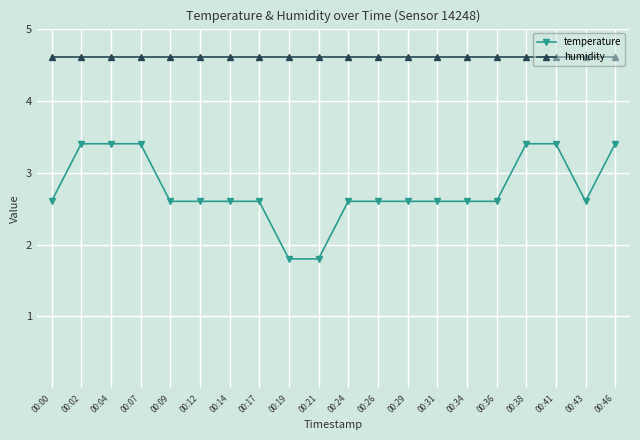

What is the greatest value displayed?

4.6